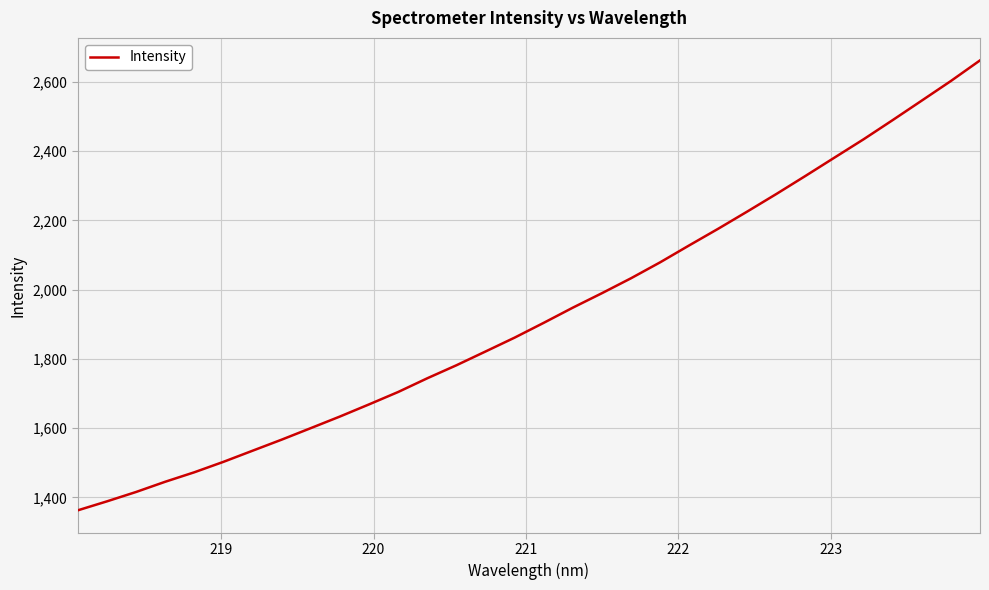

What is the maximum value shown in the chart?

2662.2